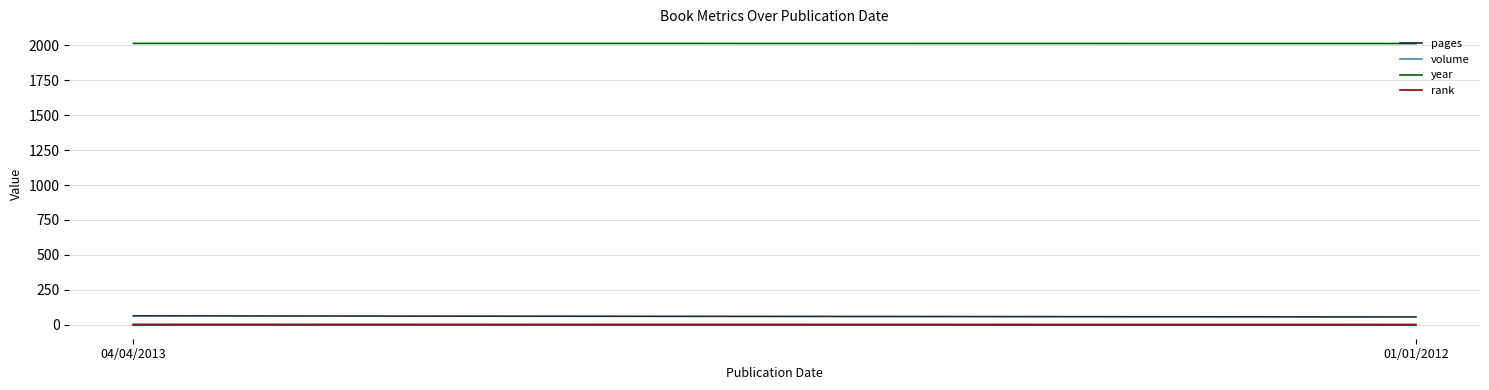

Count the number of categories in the chart.

2